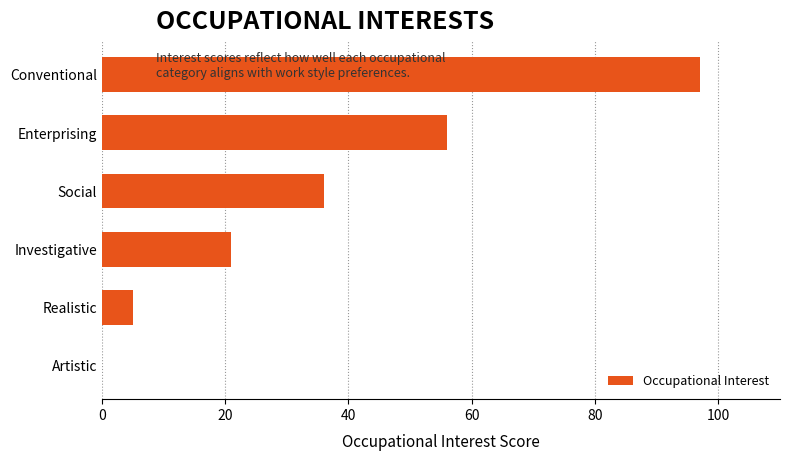

At which category does the chart reach its peak across all series?

Conventional